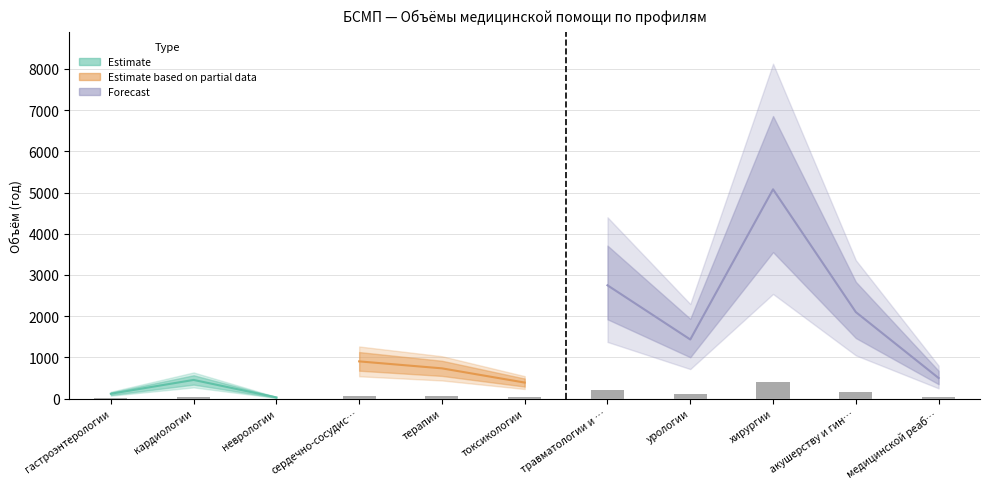

Reading left to right, list all the values displayed in this chart.

9.5	36.3	2.4	72.3	58.8	31.2	220.0	114.8	406.3	168.0	40.0